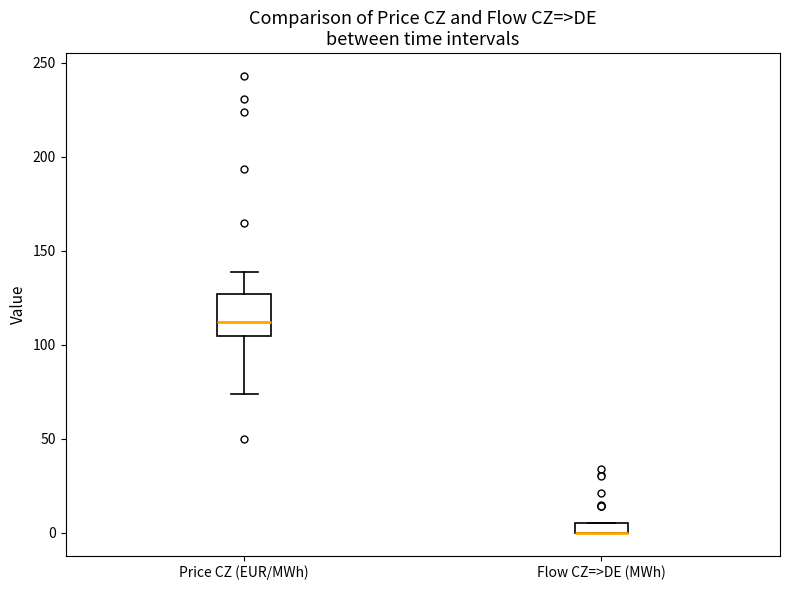

Which box is the tallest, from its lower edge to its upper edge?

Price CZ (EUR/MWh)